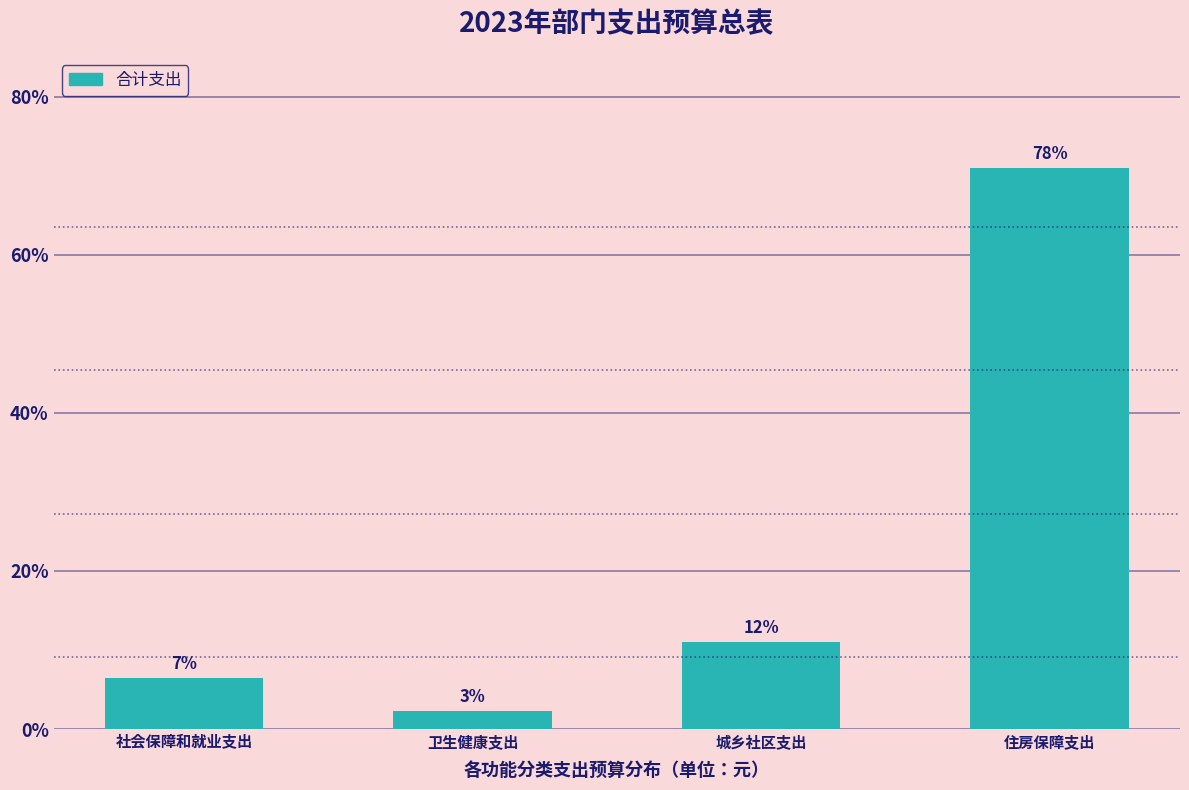

Does the chart contain any negative values?

No